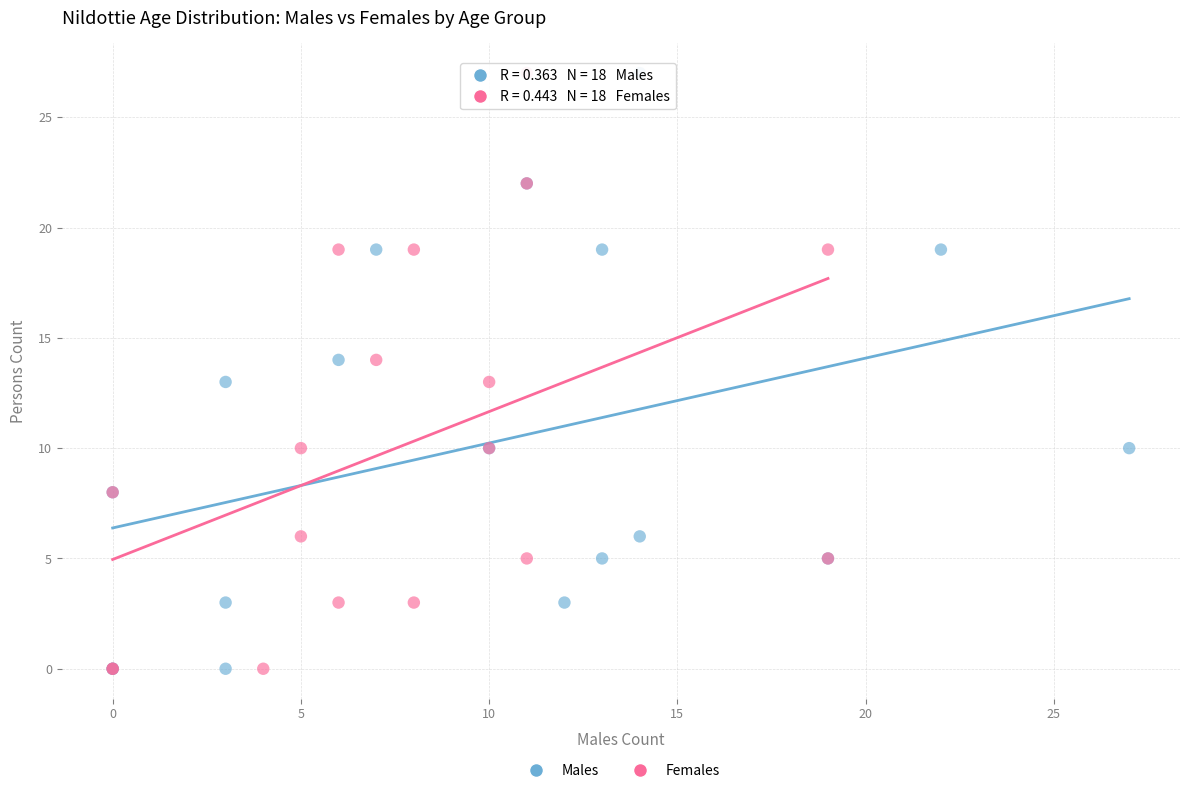

What are all the series names shown in the legend?

Males, Females